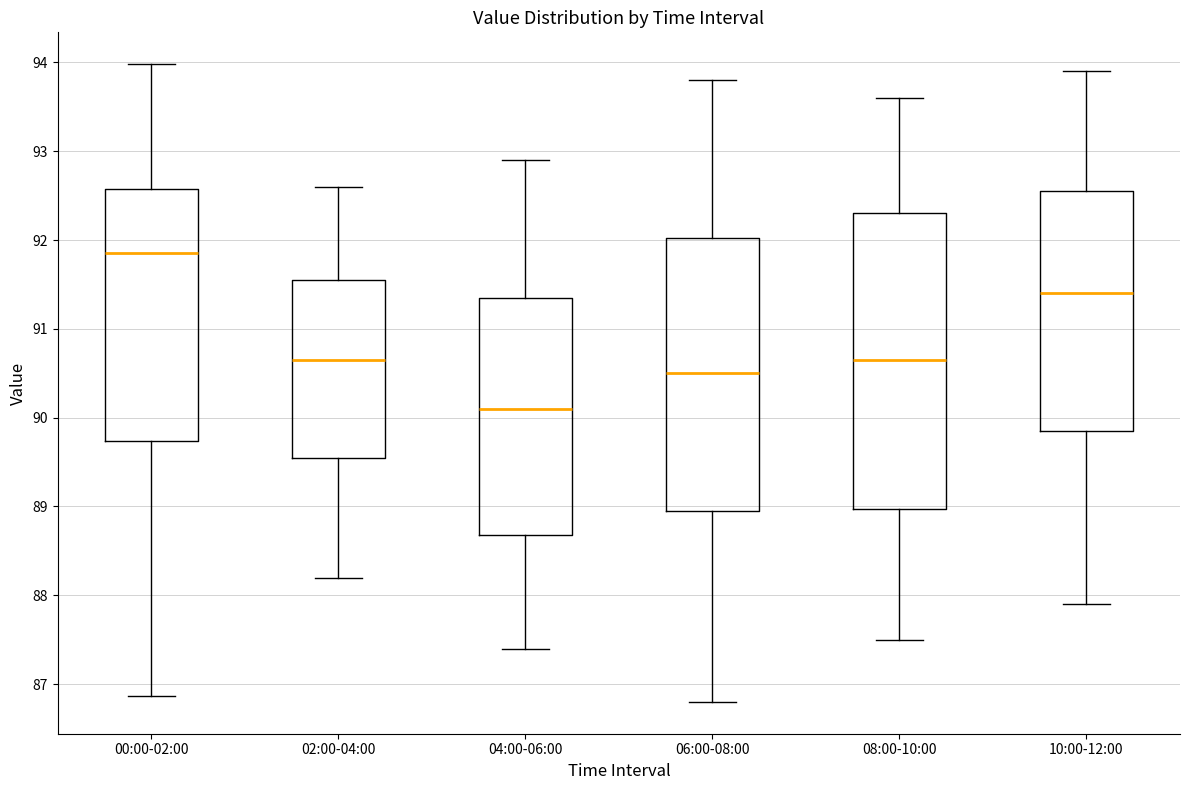

Which box's median line is the lowest?

04:00-06:00